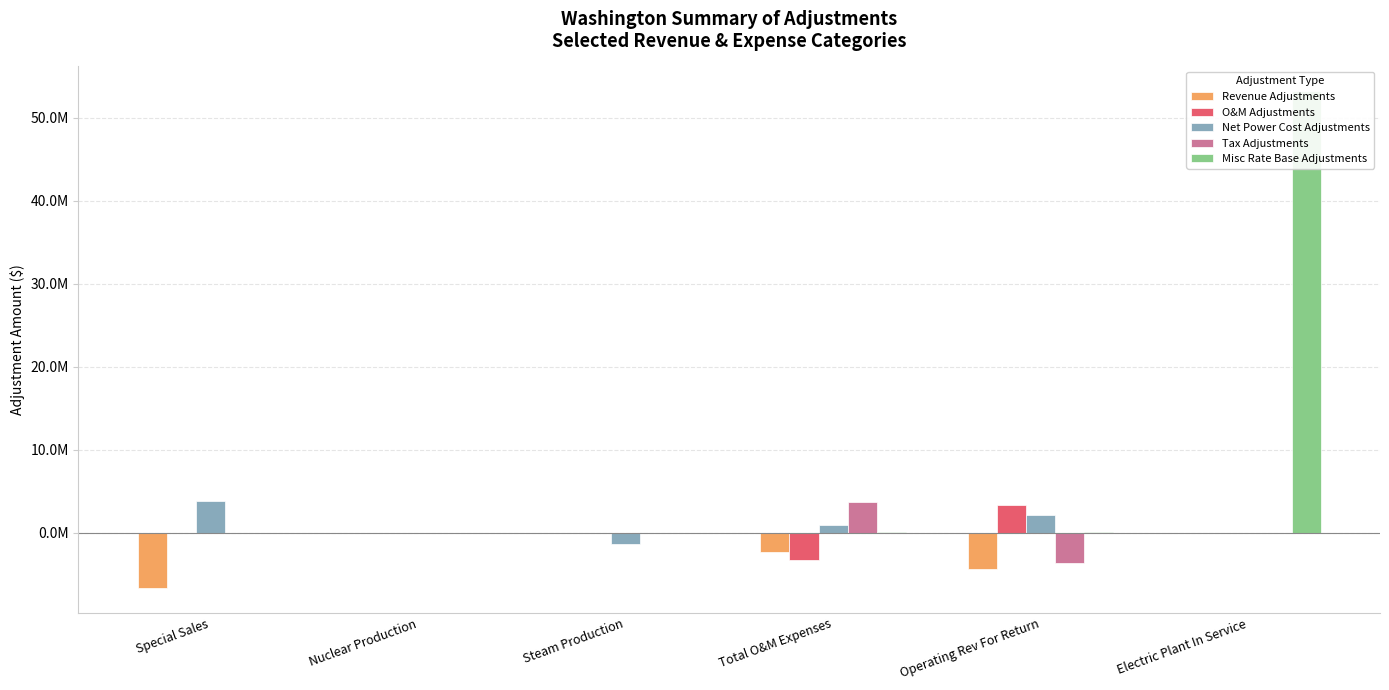

What is the maximum value shown in the chart?

53172845.0